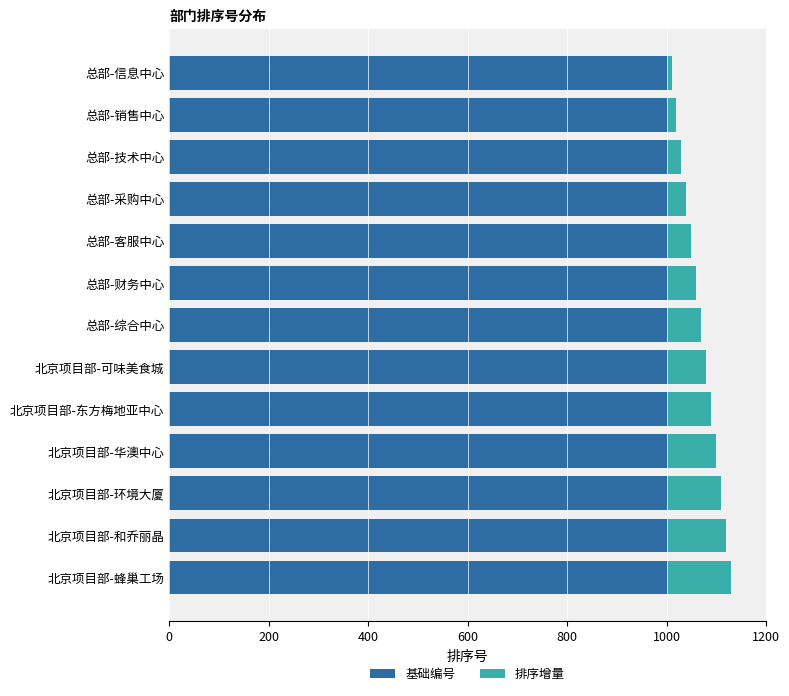

Read the 基础编号 value at 北京项目部-和乔丽晶.

1000